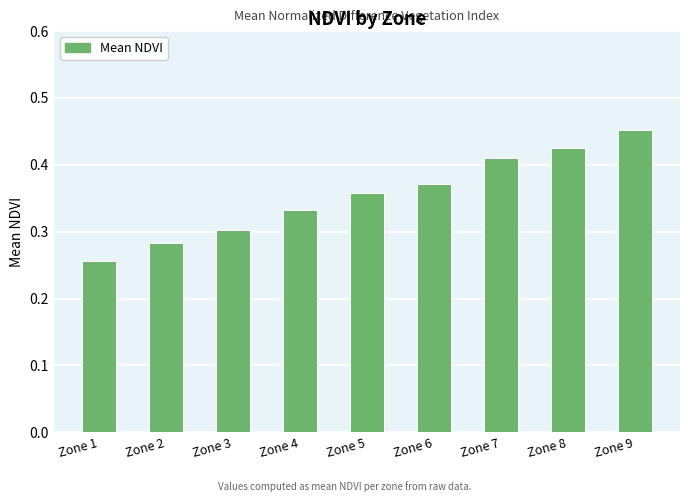

Rank the categories by value from lowest to highest.

Zone 1, Zone 2, Zone 3, Zone 4, Zone 5, Zone 6, Zone 7, Zone 8, Zone 9